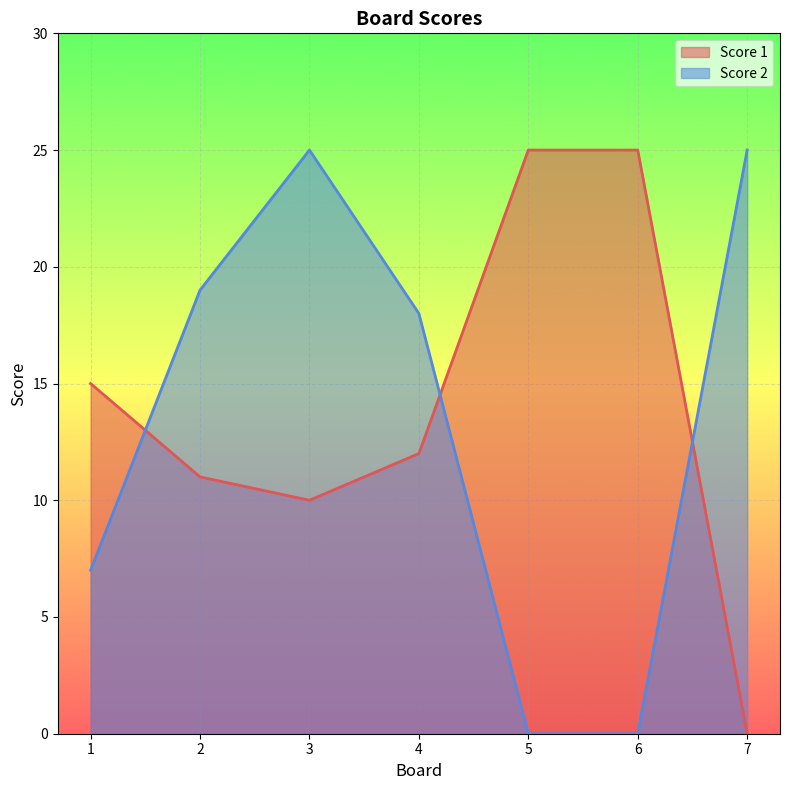

Where is the first local minimum for Score 1?

3